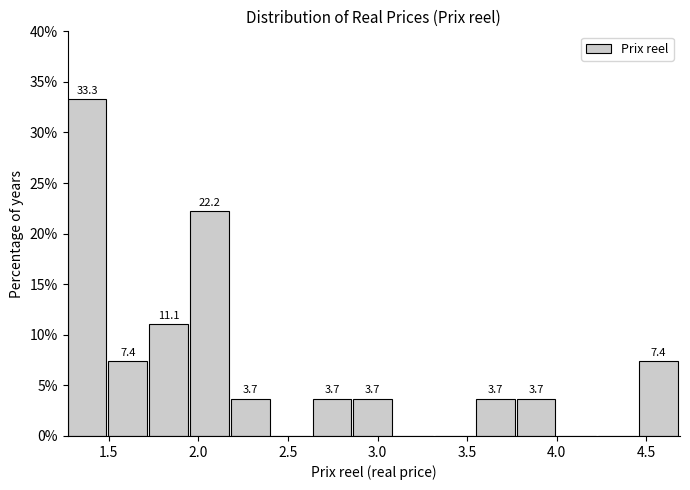

Which range on the x-axis has the tallest bar?

1.25 to 1.50